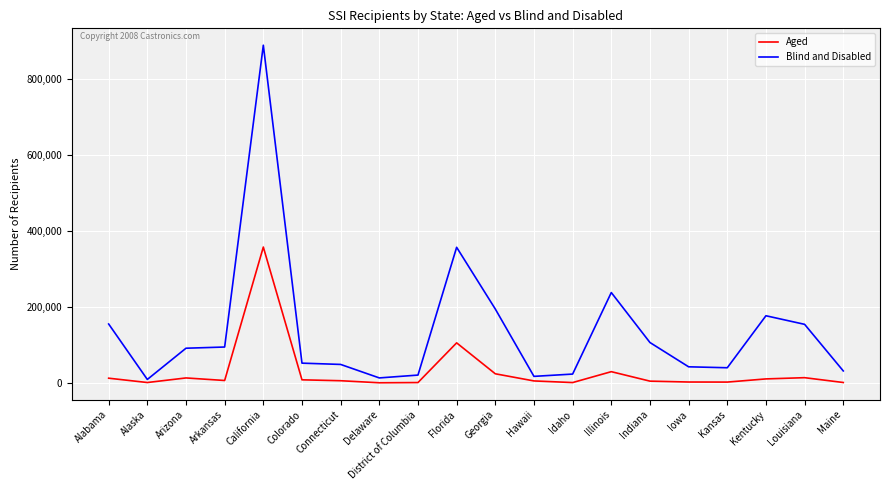

How many lines are shown in the chart?

2